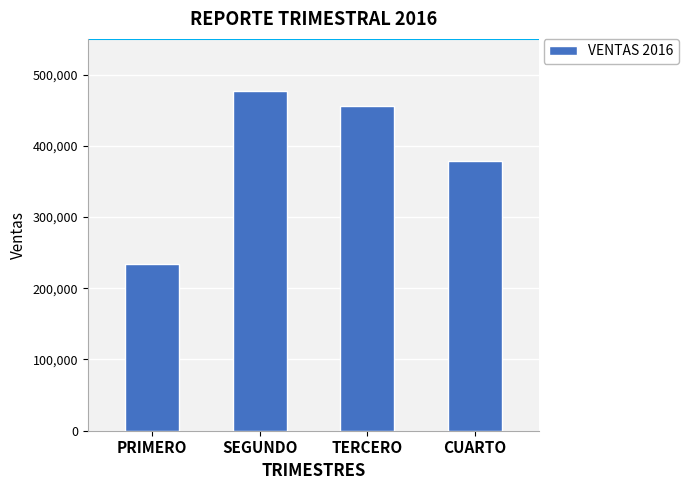

What is the approximate value at PRIMERO?

234500